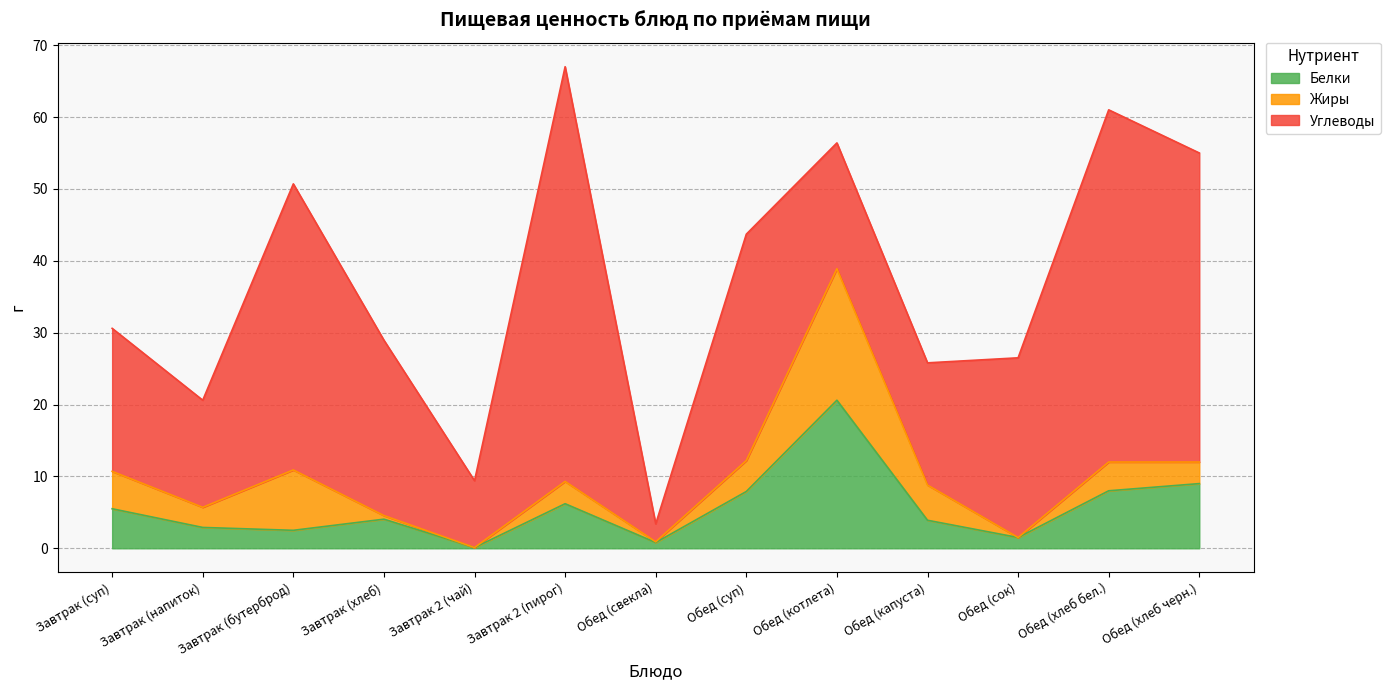

At how many categories does at least one series exceed 37?

4